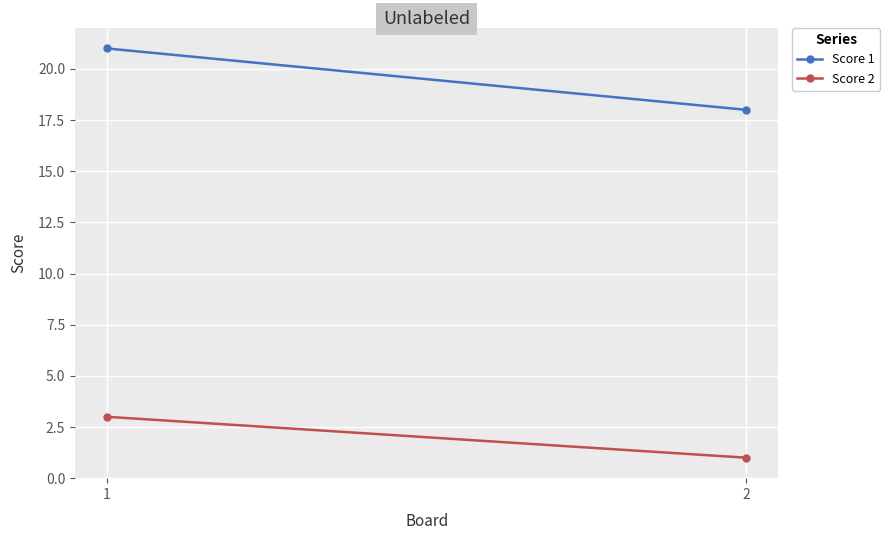

Is it true that Score 2 equals 3 at 1?

True